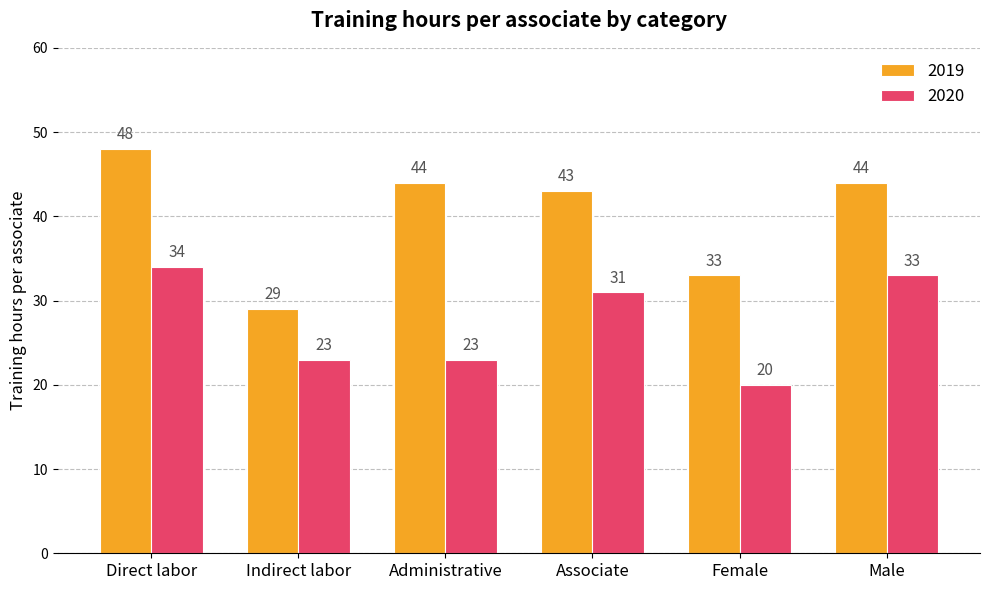

Read the 2019 value at Associate.

43